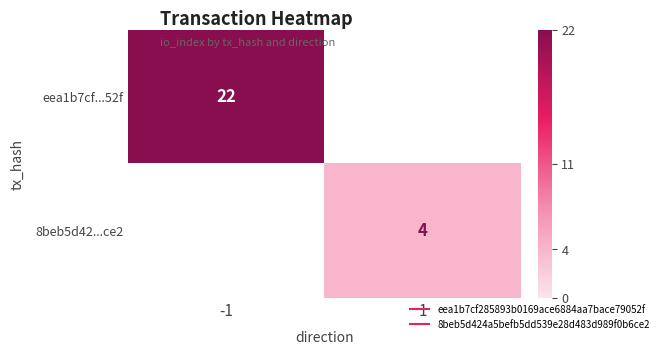

How many data points does each series have?

2